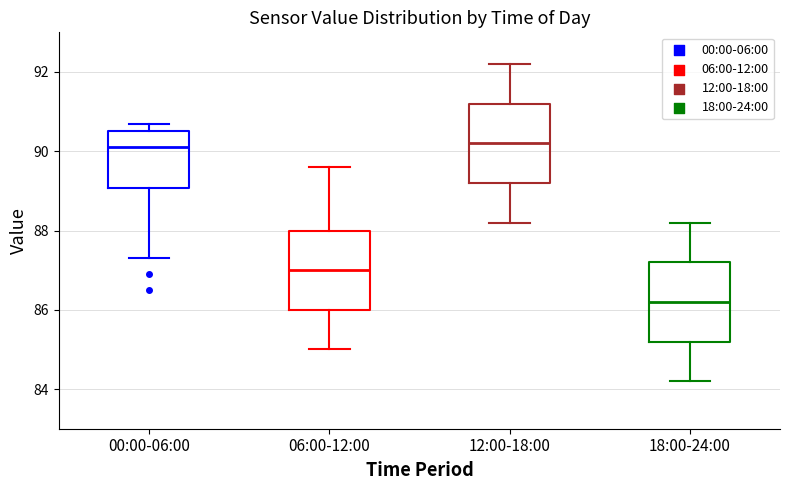

Reading left to right, transcribe this box plot: for each box, give where its median line is, the range the box spans, and where its two whiskers end, as read against the y-axis. The values are not printed on the chart, so give them approximately, as read against the axis.

00:00-06:00: median 90.2, box 89.0 to 90.6, whiskers 87.4 to 90.8
06:00-12:00: median 87.0, box 86.0 to 88.0, whiskers 85.0 to 89.6
12:00-18:00: median 90.2, box 89.2 to 91.2, whiskers 88.2 to 92.2
18:00-24:00: median 86.2, box 85.2 to 87.2, whiskers 84.2 to 88.2